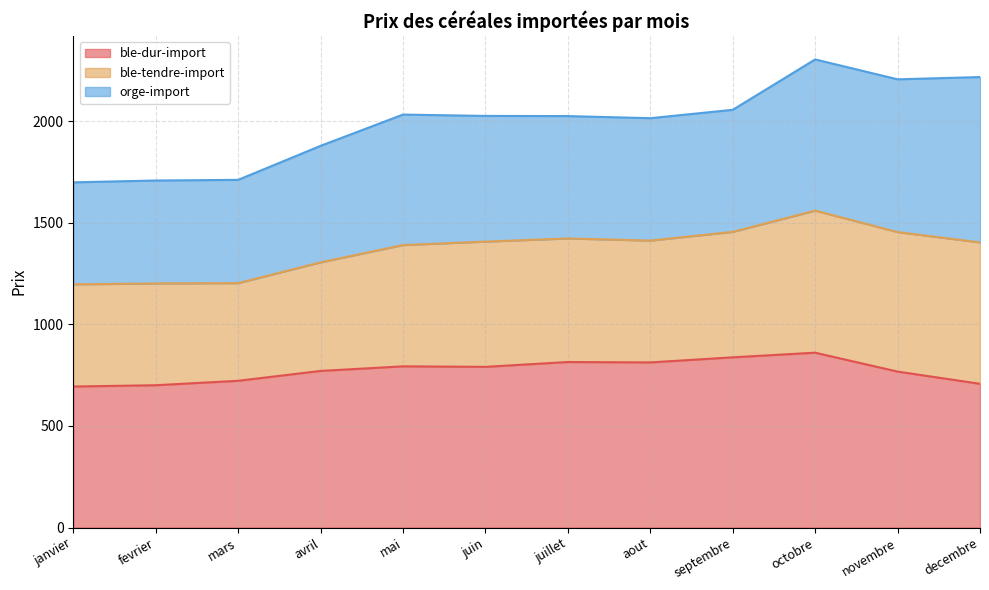

Does the chart have visible grid lines?

Yes